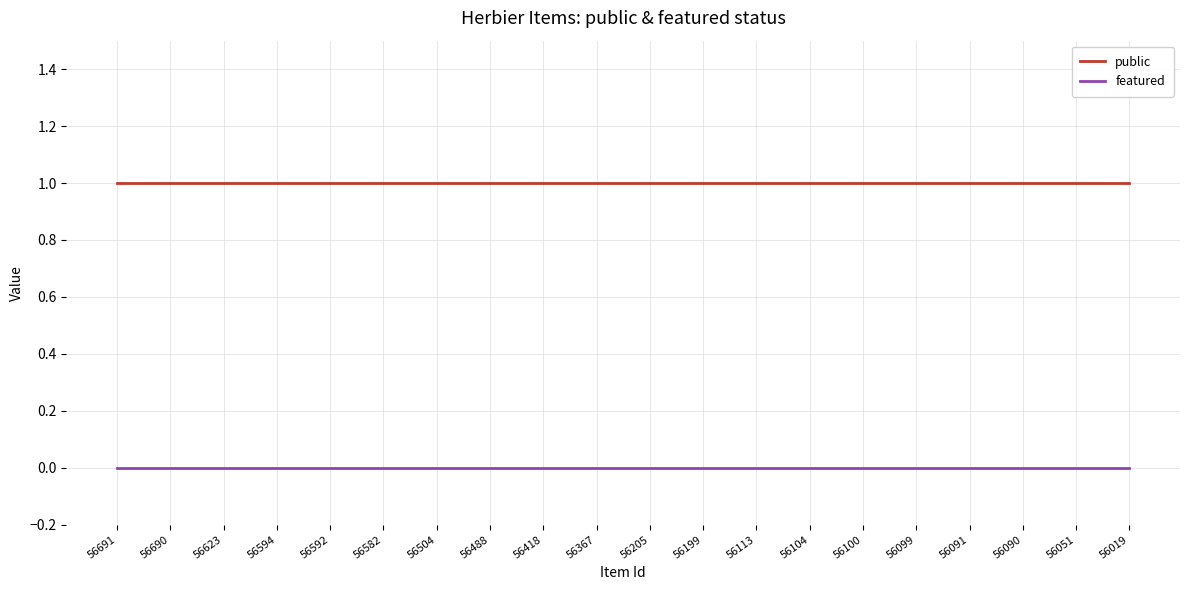

What are all the series names shown in the legend?

public, featured